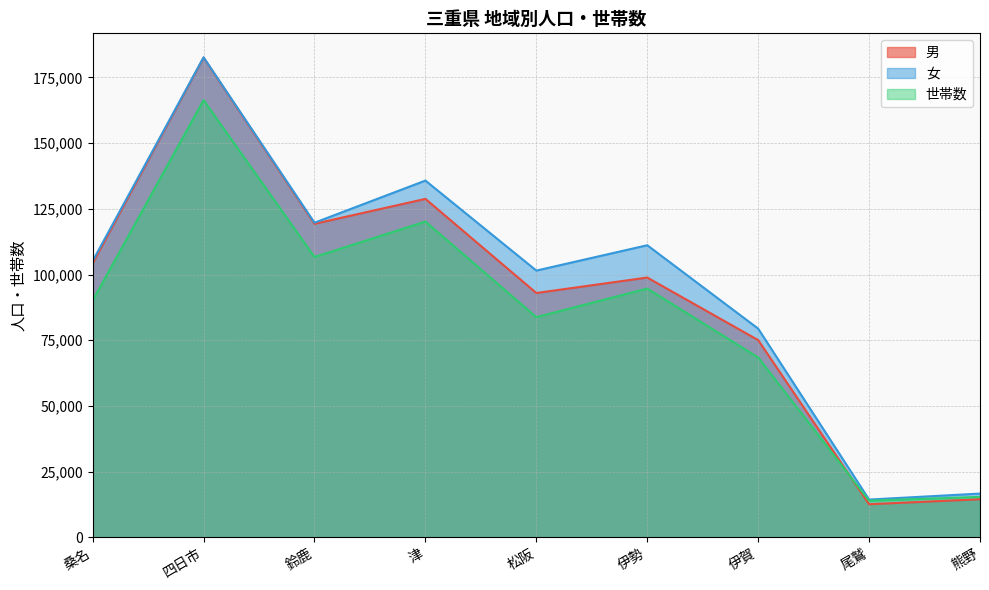

What are all the series names shown in the legend?

男, 女, 世帯数